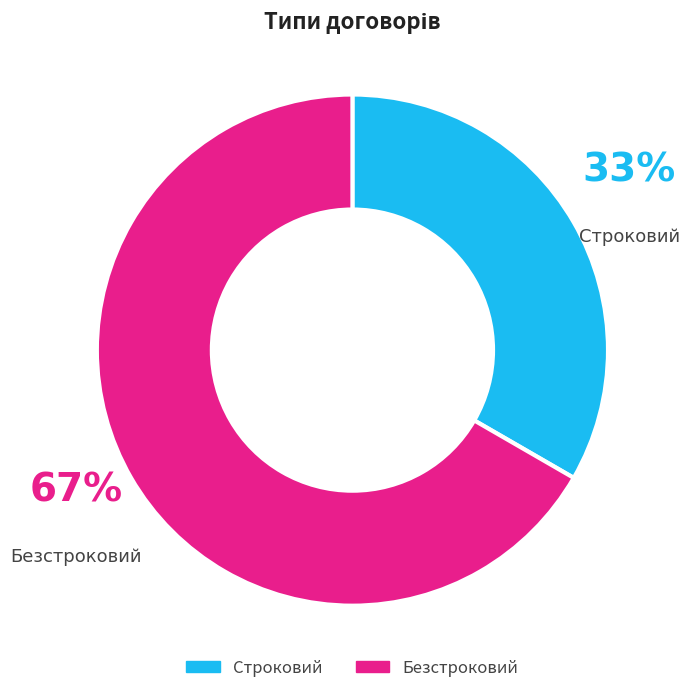

To the nearest percent, what is the combined percentage of Безстроковий and Строковий?

100%